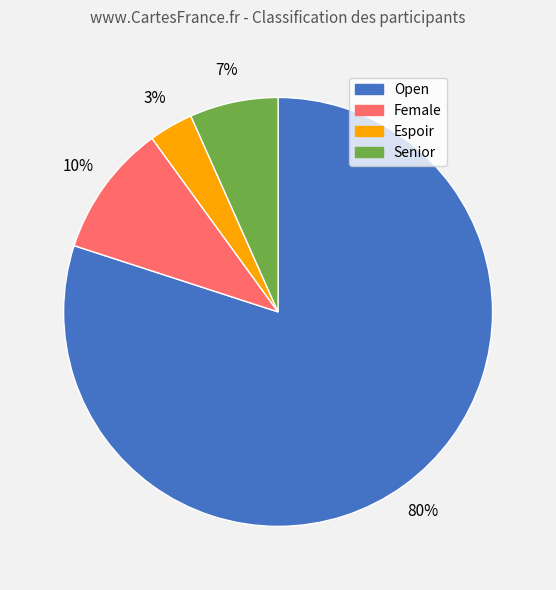

What percentage is the Open slice, to the nearest percent?

80%